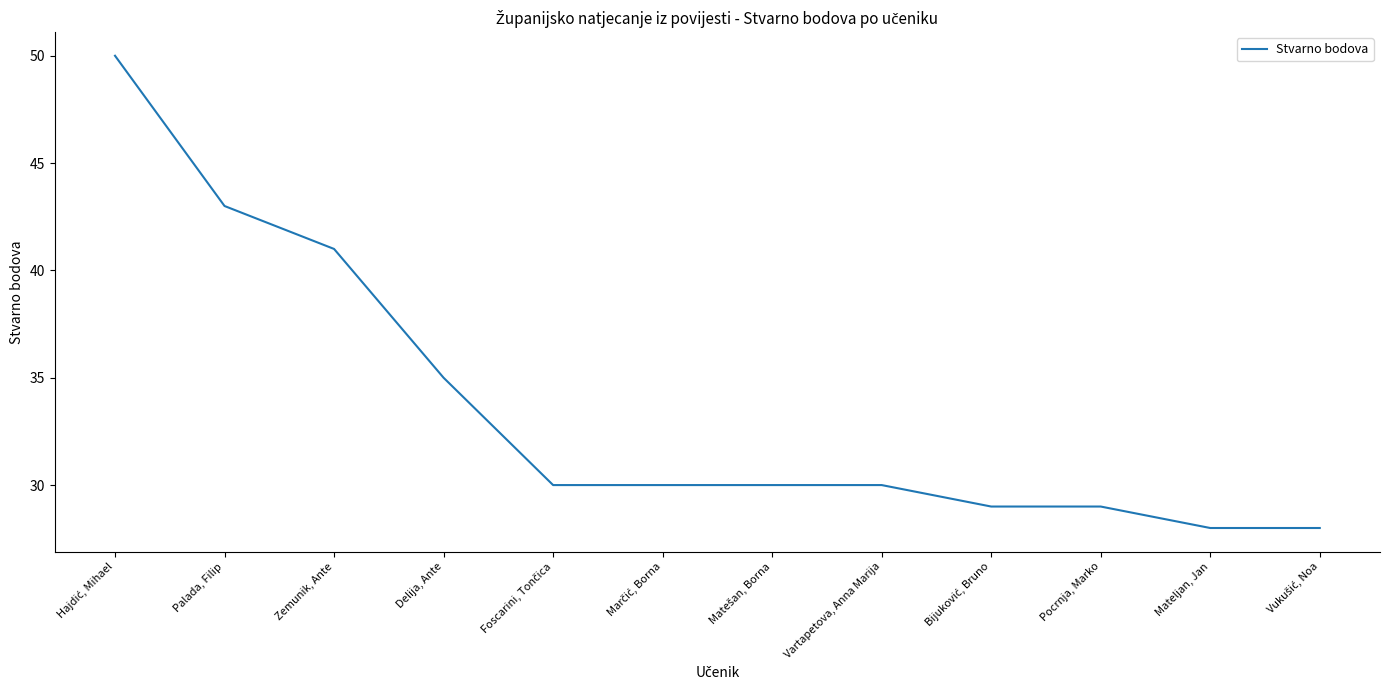

What is the difference between the values at Palada, Filip and Delija, Ante?

8